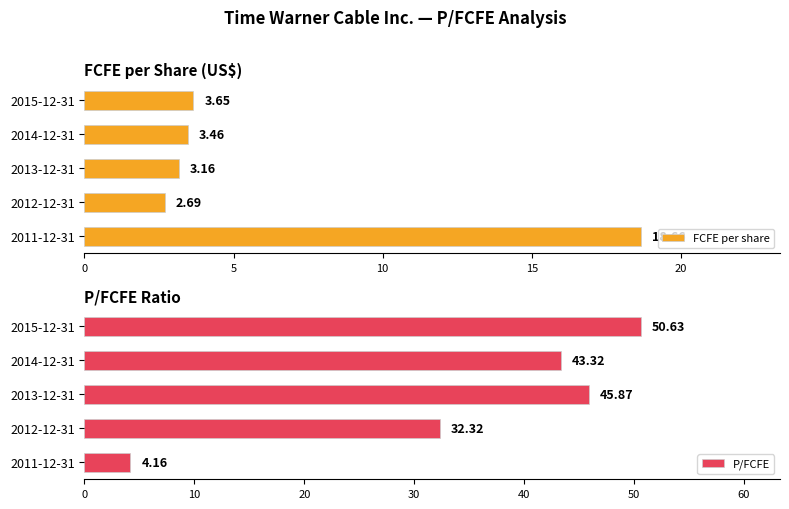

What is the difference between the maximum and minimum values in the FCFE per share series?

16.0